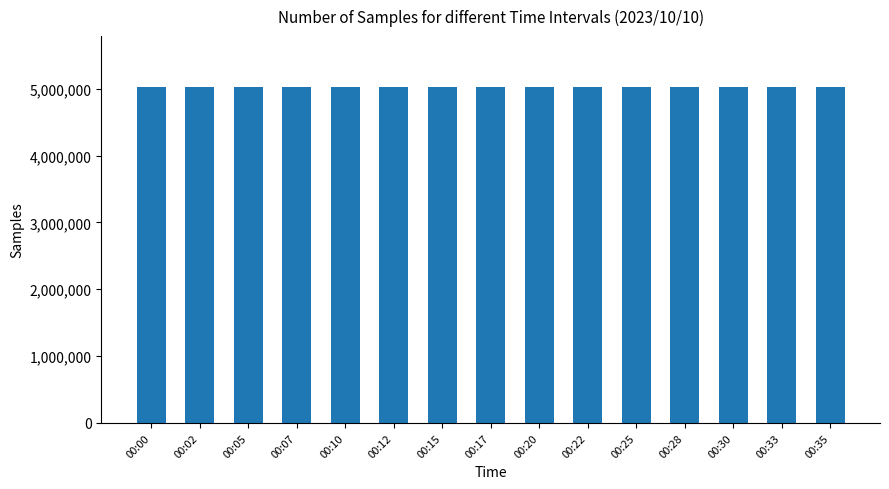

Approximately how many times larger is the value at 00:02 compared to 00:12?

1.0